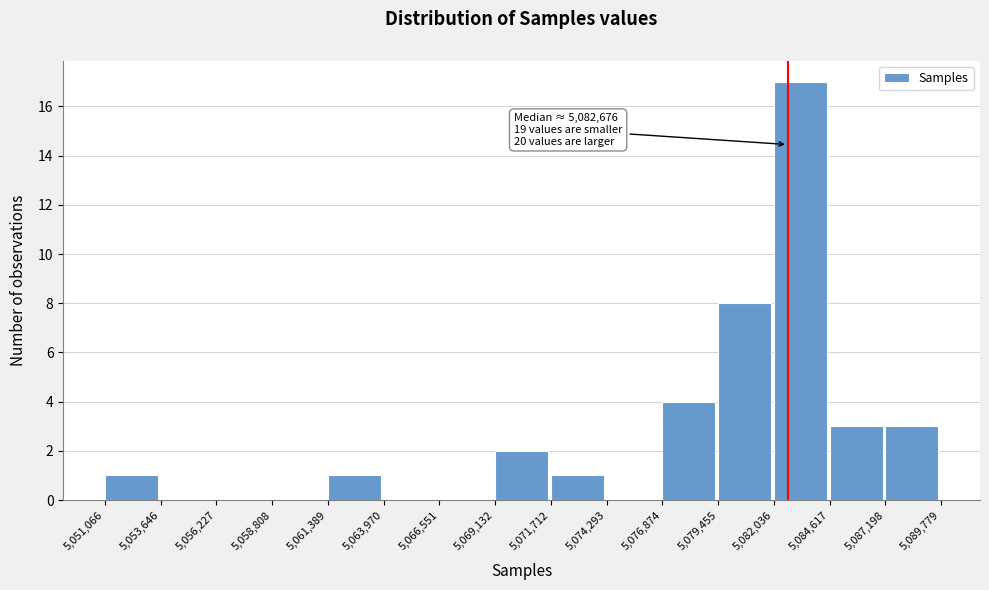

Which range on the x-axis has the tallest bar?

5,082,036 to 5,084,617